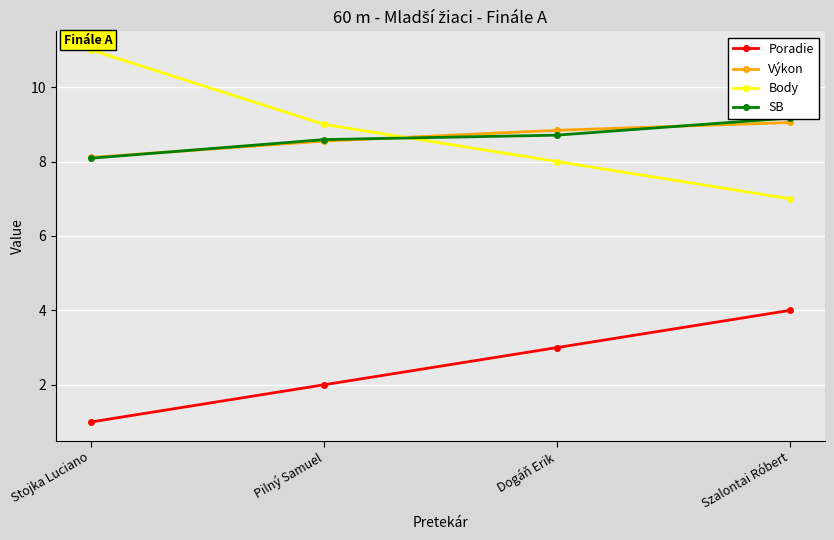

Which label corresponds to the smallest value in the chart?

Stojka Luciano